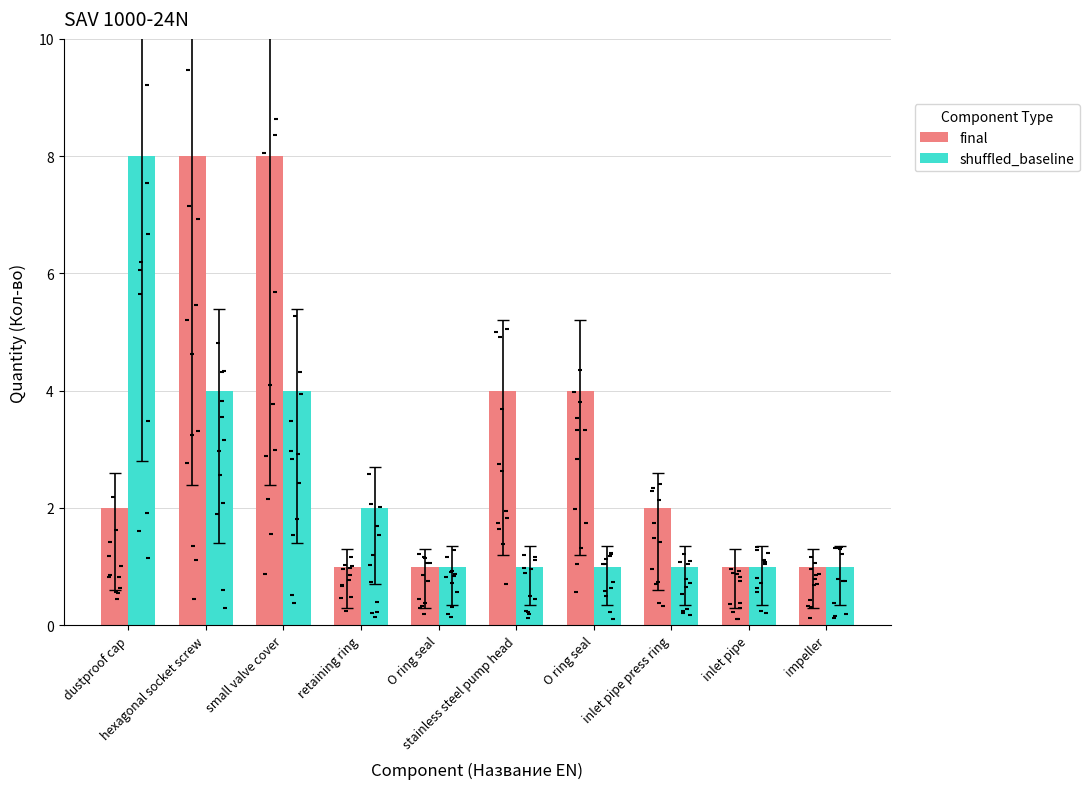

At which category is the sum across all series the highest?

hexagonal socket screw